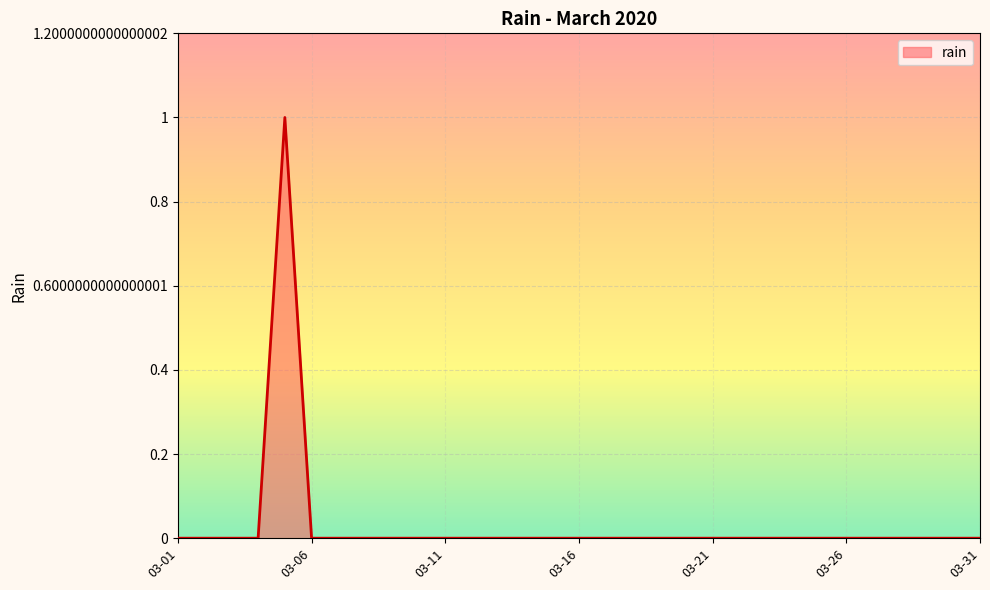

Reading left to right, what are all the values shown in this chart?

0	0	0	0	1	0	0	0	0	0	0	0	0	0	0	0	0	0	0	0	0	0	0	0	0	0	0	0	0	0	0